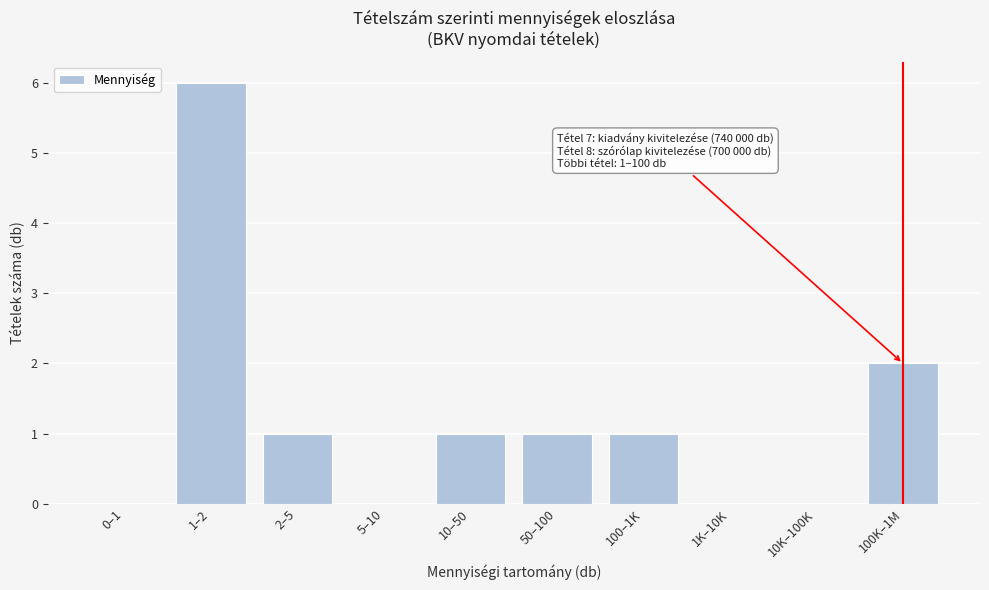

Reading left to right, transcribe all the data shown in this chart.

0–1=0	1–2=6	2–5=1	5–10=0	10–50=1	50–100=1	100–1K=1	1K–10K=0	10K–100K=0	100K–1M=2